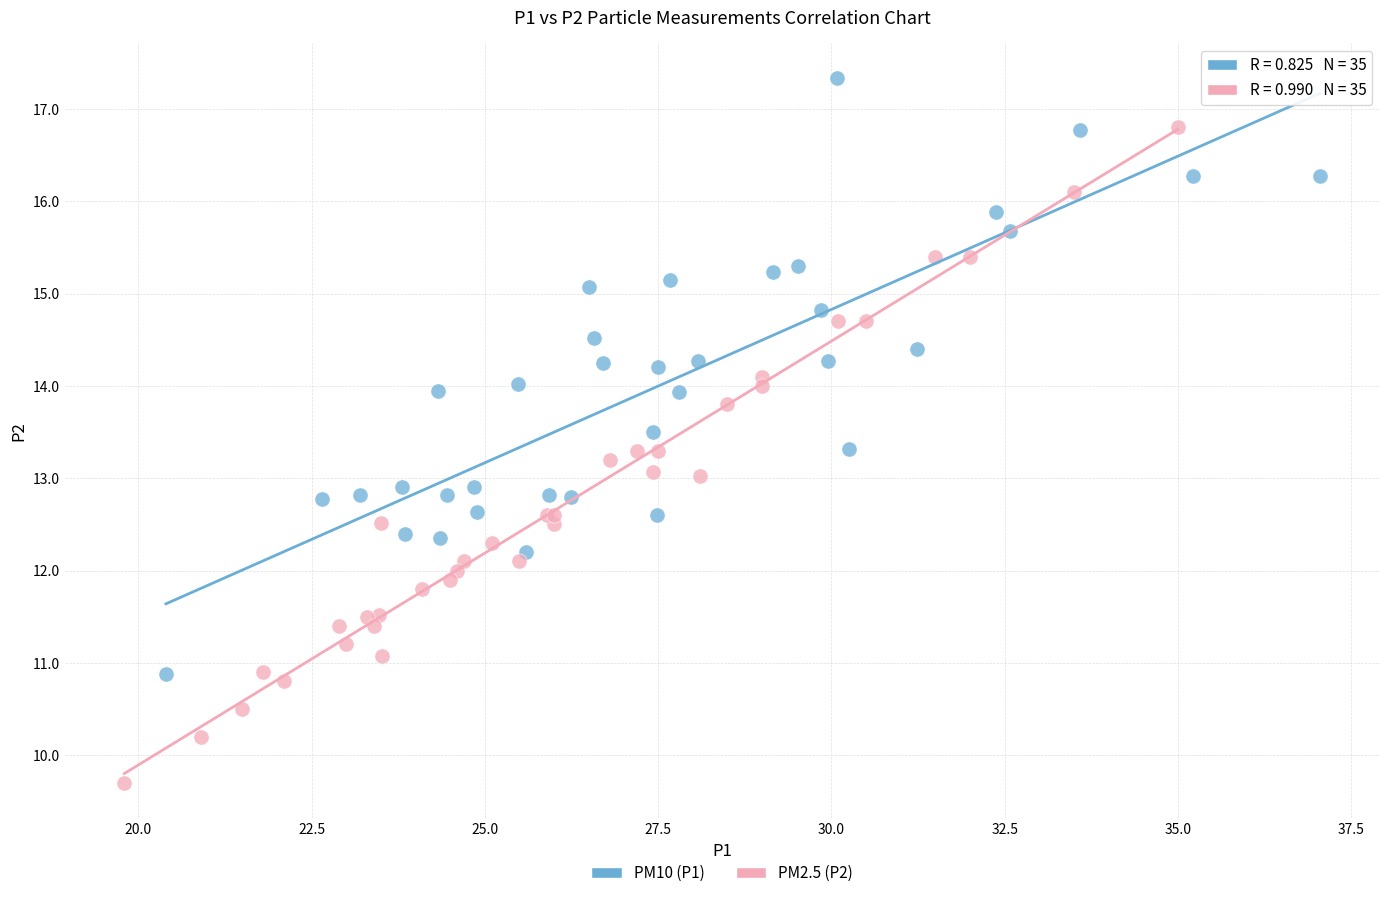

Which series reaches the minimum Y coordinate?

PM2.5 (P2)